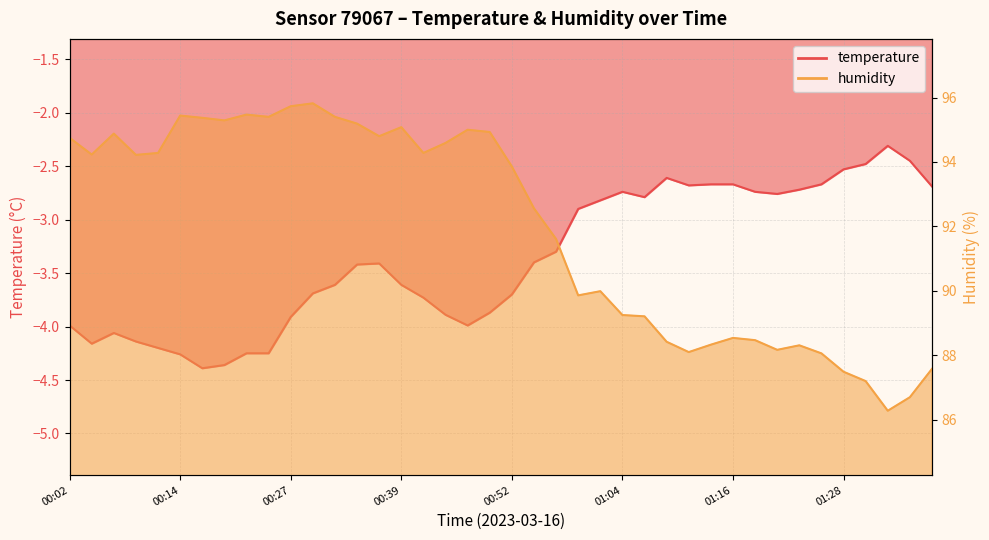

Which series has the largest total across all categories?

humidity